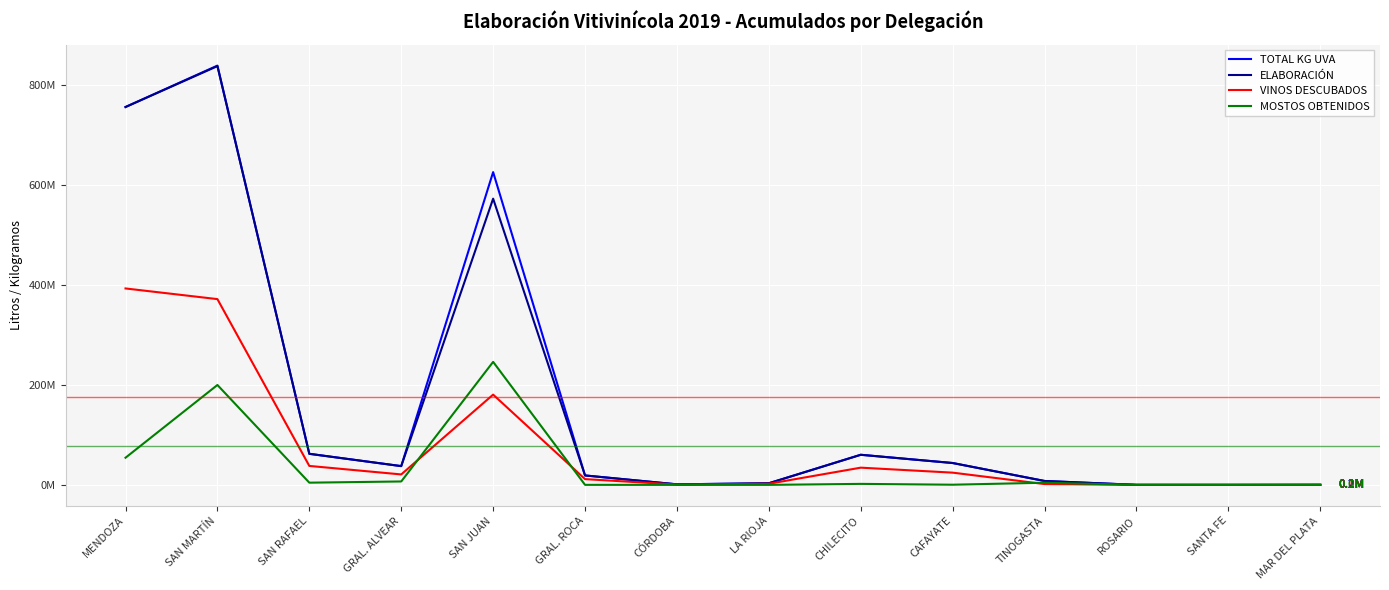

What is the average value of the ELABORACIÓN series?

171350557